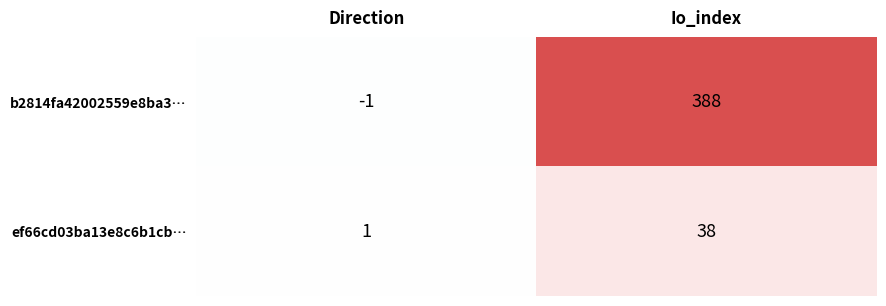

List the series in order of their overall mean, lowest first.

ef66cd03ba13e8c6b1cb…, b2814fa42002559e8ba3…